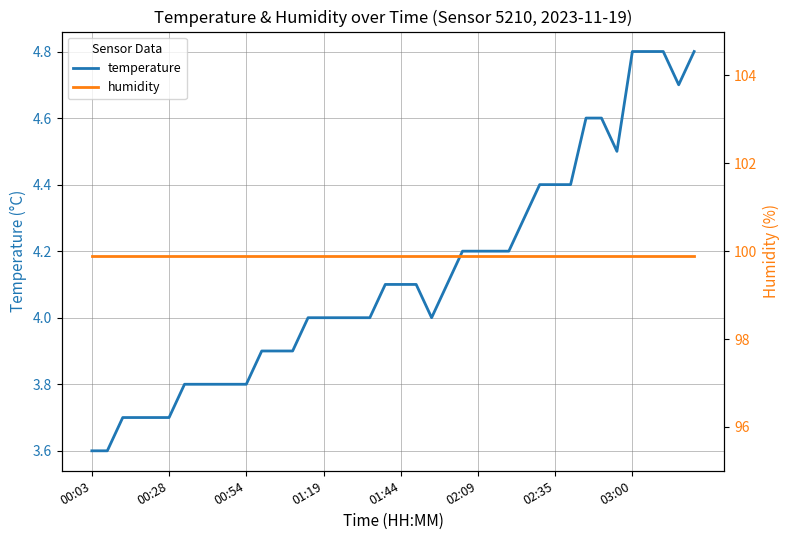

What value does the temperature series have at 01:44?

4.1